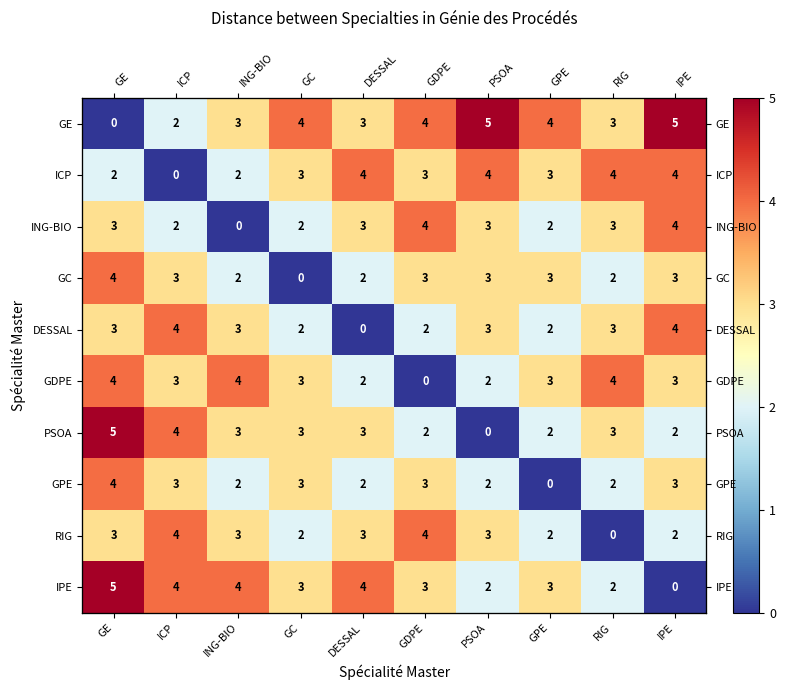

How many data points in GPE are less than 3?

5